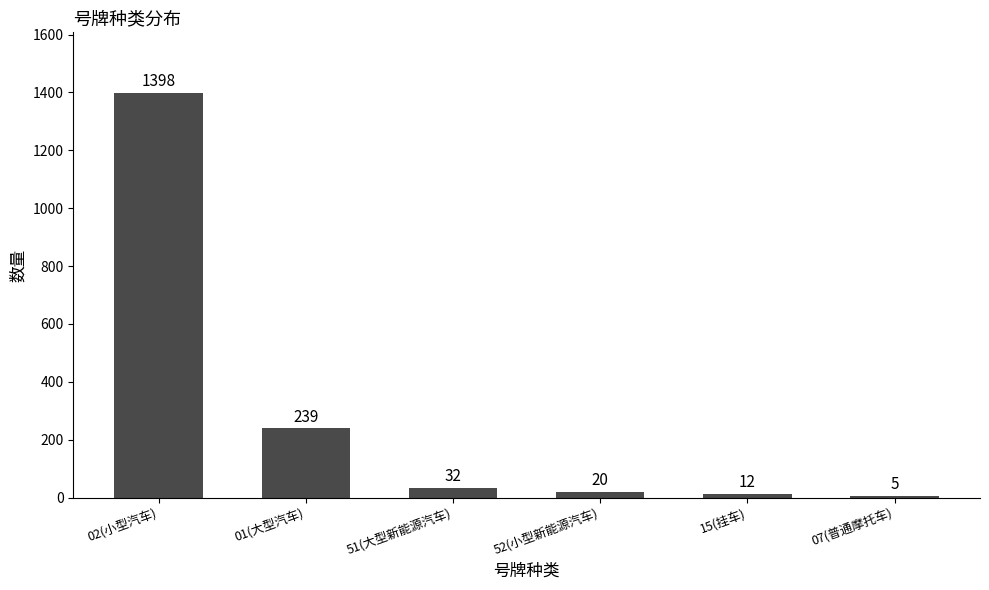

What is the difference between the second highest and second lowest values?

227